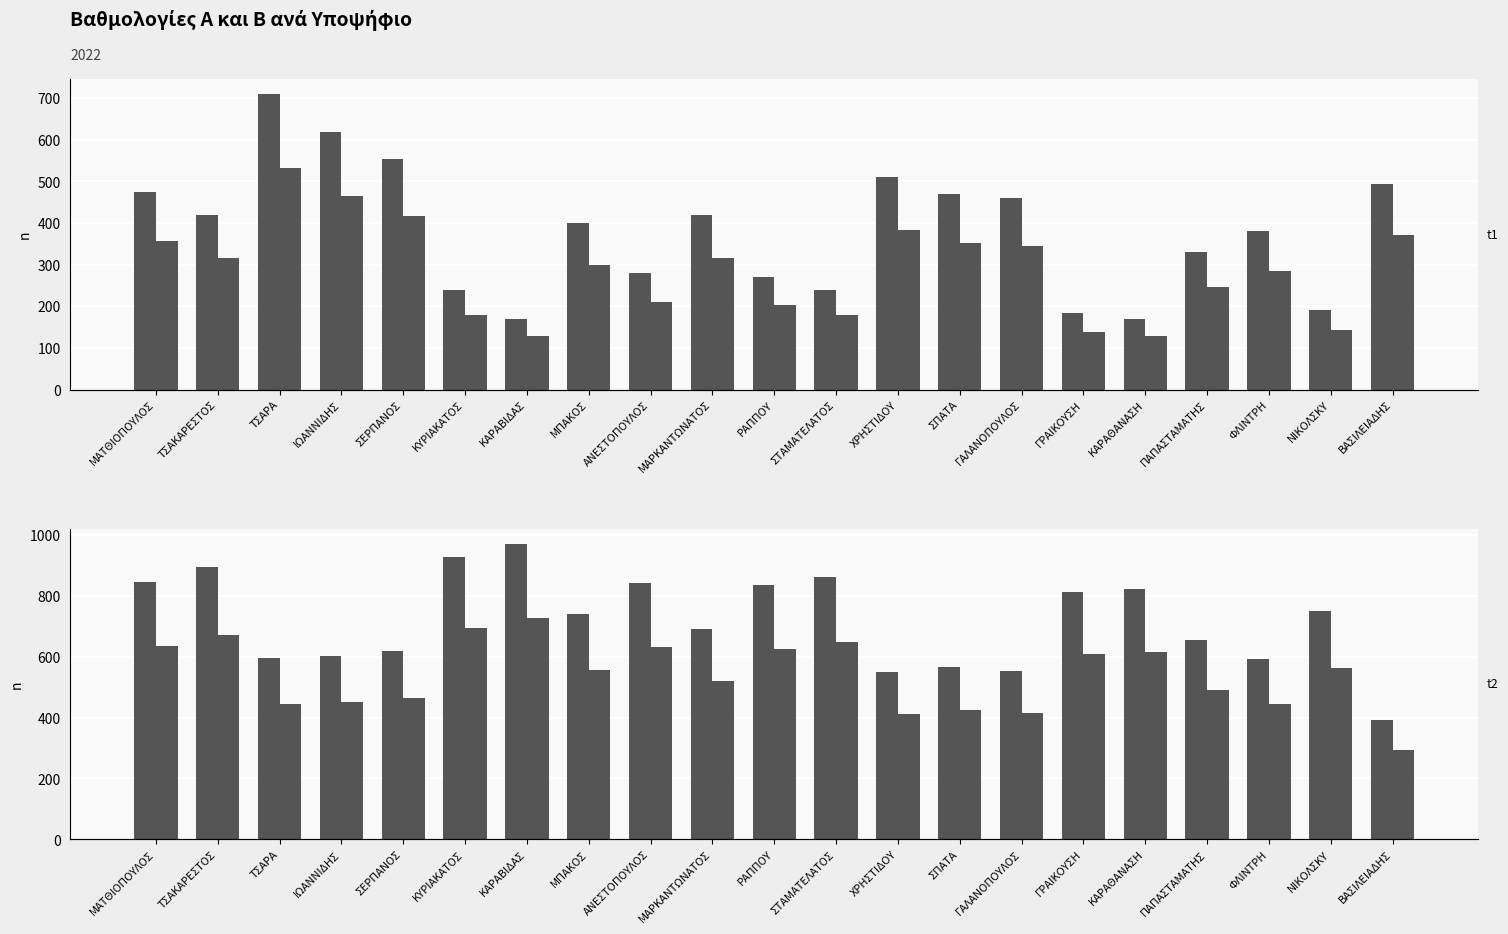

The value of ΒΑΘΜΟΛΟΓΙΑ Β (scaled) at ΣΕΡΠΑΝΟΣ is 628.5. True or false?

False